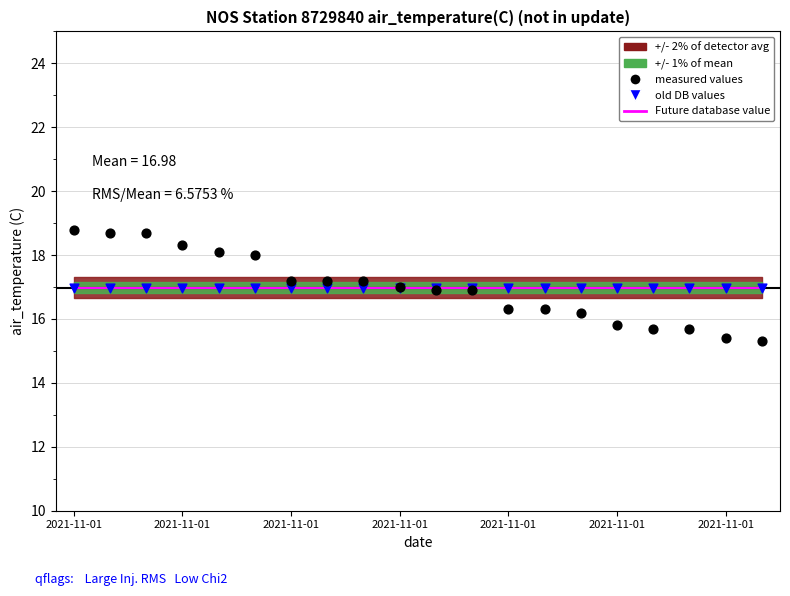

Which series contains the highest Y value?

measured values